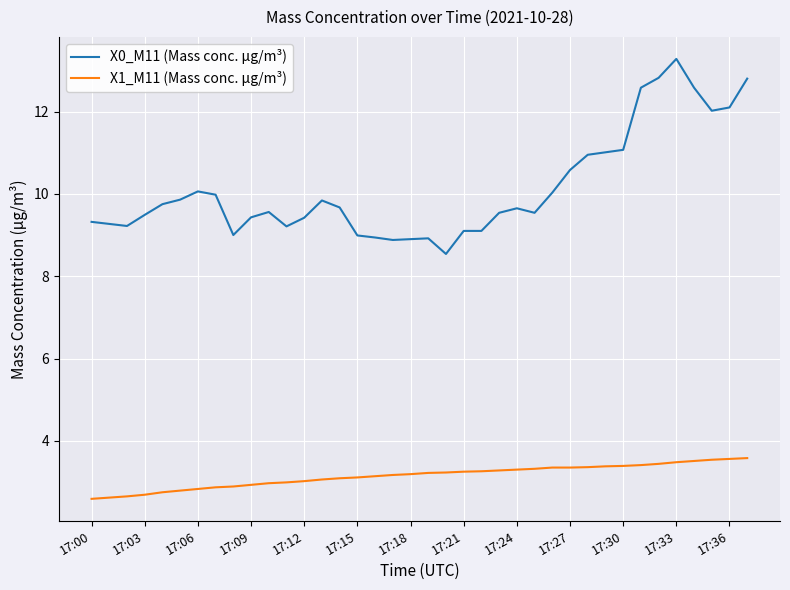

What is the minimum value for X0_M11 (Mass conc. μg/m³)?

8.5